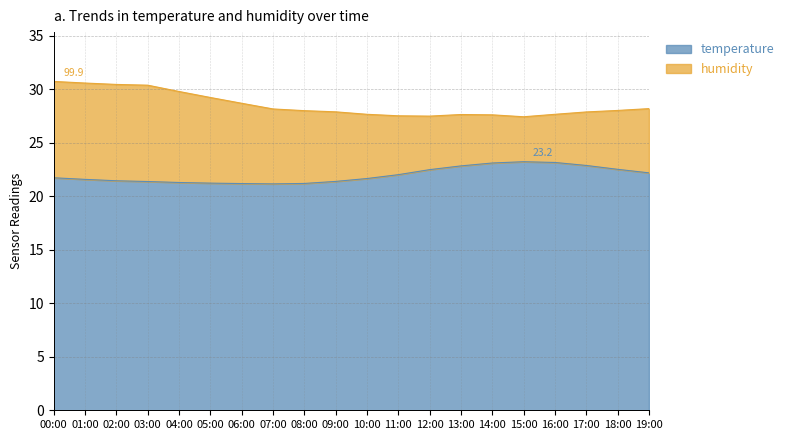

List the labels in order of value, largest first.

15:00, 16:00, 14:00, 17:00, 13:00, 18:00, 12:00, 19:00, 11:00, 00:00, 10:00, 01:00, 02:00, 09:00, 03:00, 04:00, 05:00, 08:00, 06:00, 07:00